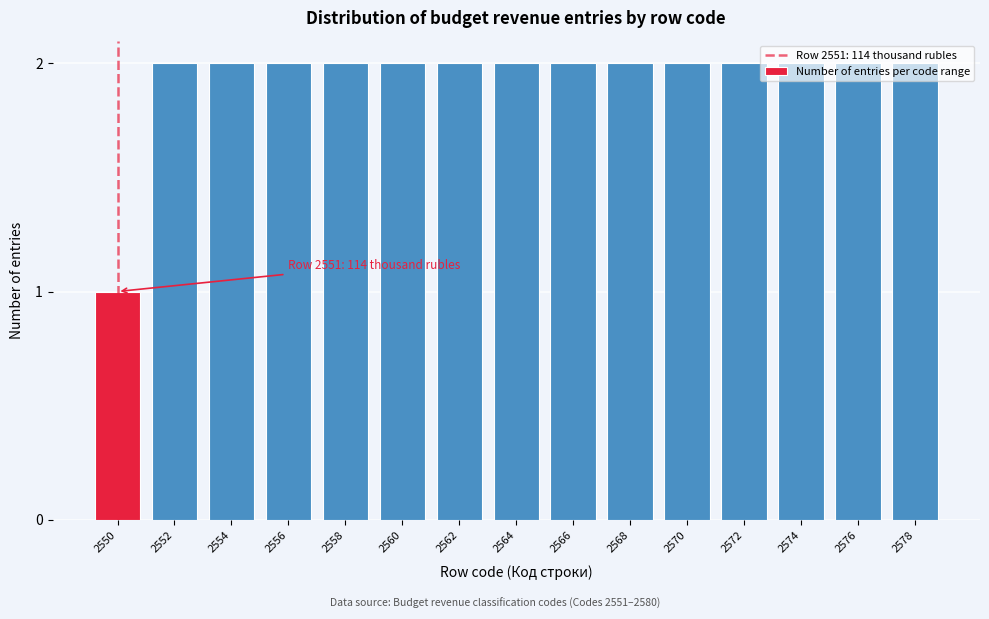

What is the sum of the values at 2550 and 2560?

3